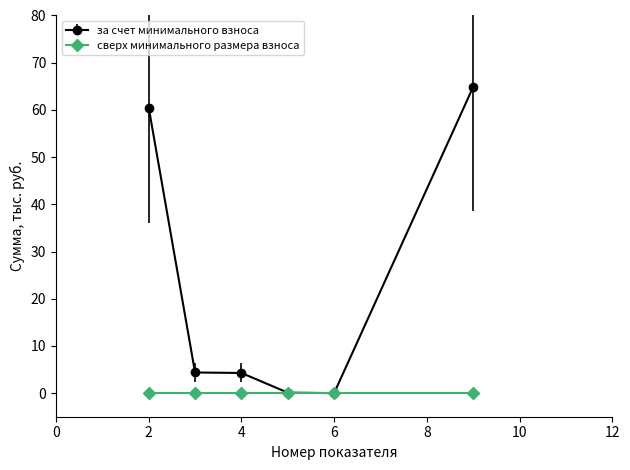

List the series in order of their overall mean, lowest first.

сверх минимального размера взноса, за счет минимального взноса